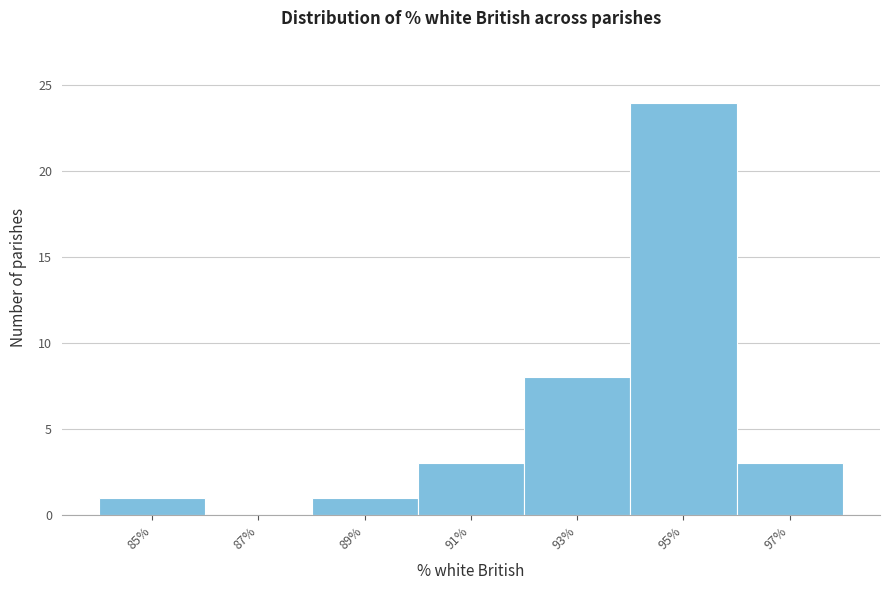

Reading right to left, extract all data points from this chart.

97%=3	95%=24	93%=8	91%=3	89%=1	87%=0	85%=1